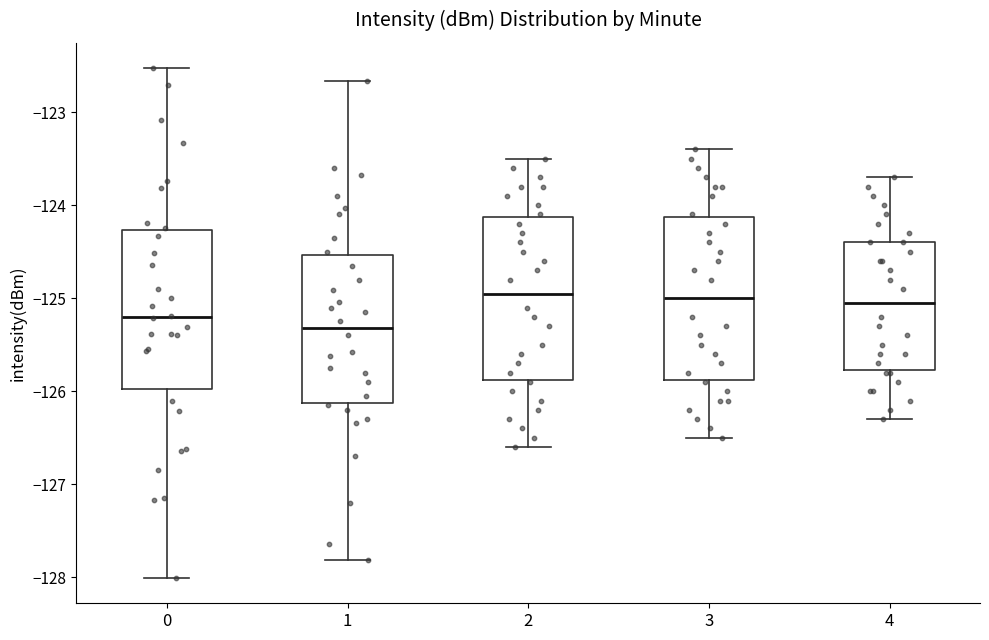

Reading left to right, transcribe this box plot: for each box, give where its median line is, the range the box spans, and where its two whiskers end, as read against the y-axis. The values are not printed on the chart, so give them approximately, as read against the axis.

0: median -125.2, box -126.0 to -124.3, whiskers -128.0 to -122.5
1: median -125.3, box -126.1 to -124.5, whiskers -127.8 to -122.7
2: median -124.9, box -125.9 to -124.1, whiskers -126.6 to -123.5
3: median -125.0, box -125.9 to -124.1, whiskers -126.5 to -123.4
4: median -125.0, box -125.8 to -124.4, whiskers -126.3 to -123.7